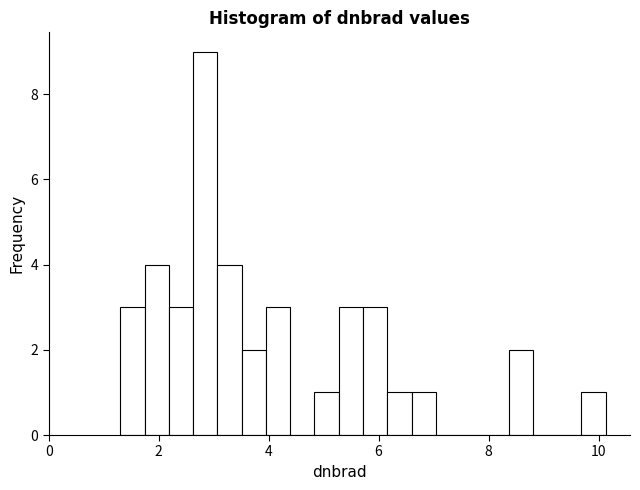

Around what value on the x-axis is the tallest bar? Give the approximate position of its centre, as read against the axis.

2.8